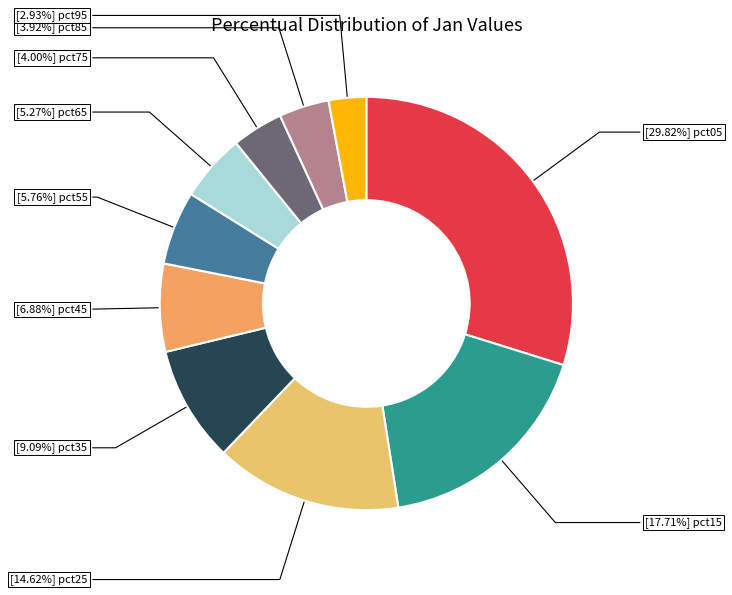

Which category has the smallest portion of the pie?

pct95